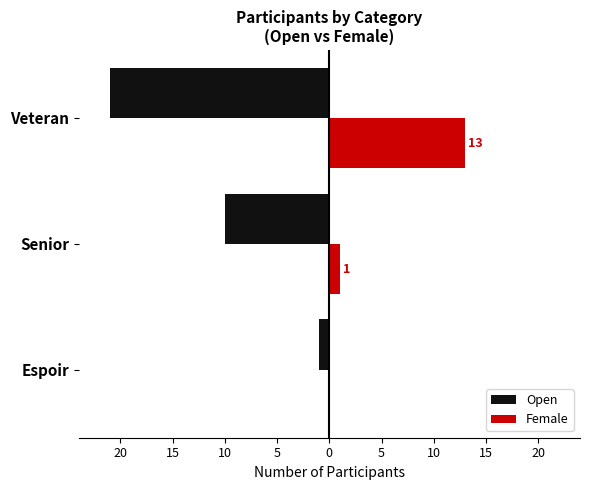

What is the value of the Open bar at the 1st from the left?

-1